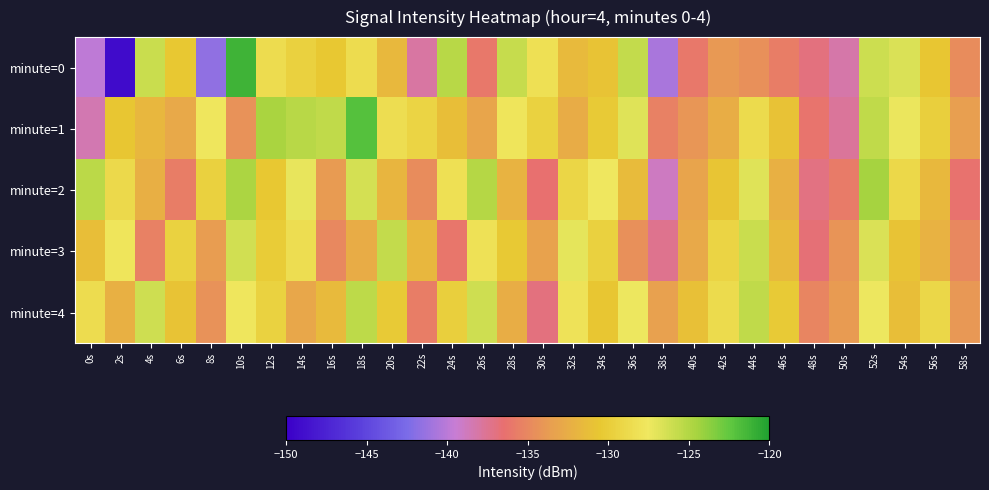

What is the total value across all series at 8s?

-667.0